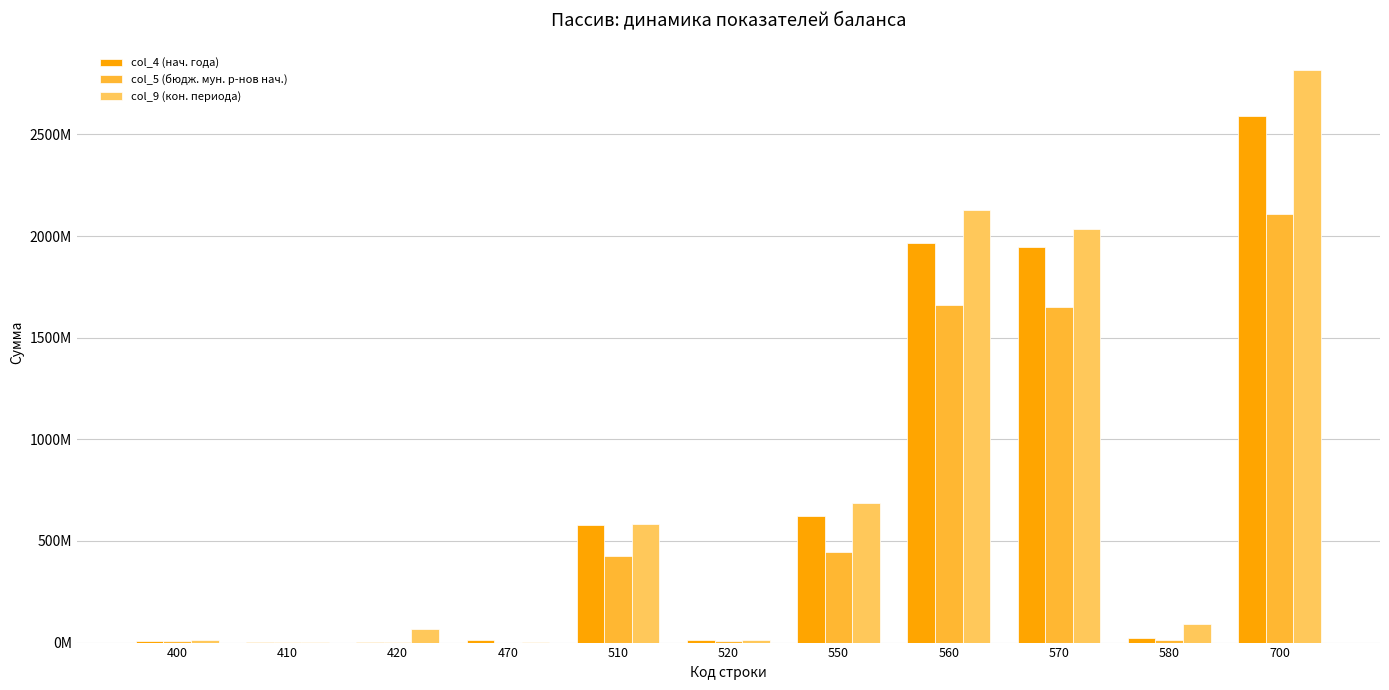

Which has a higher value, 550 or 410?

550